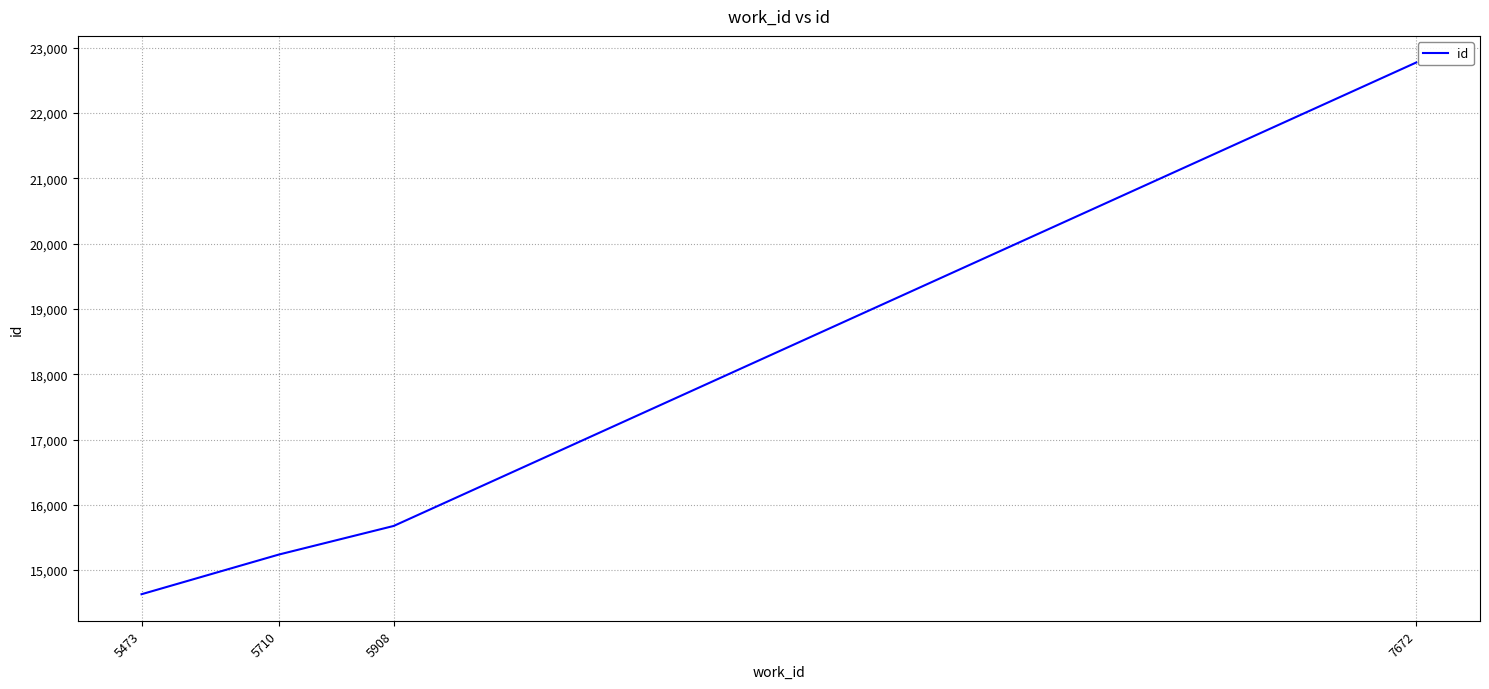

The value at 7672 is 12363. True or false?

False